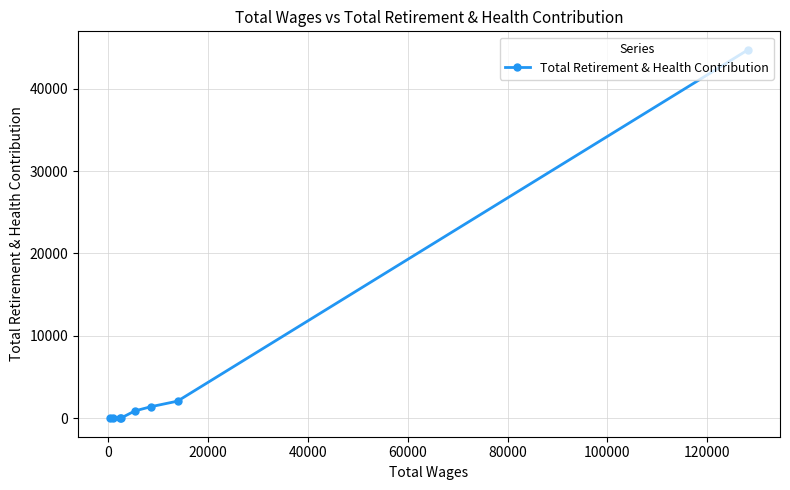

What is the greatest value displayed?

44722